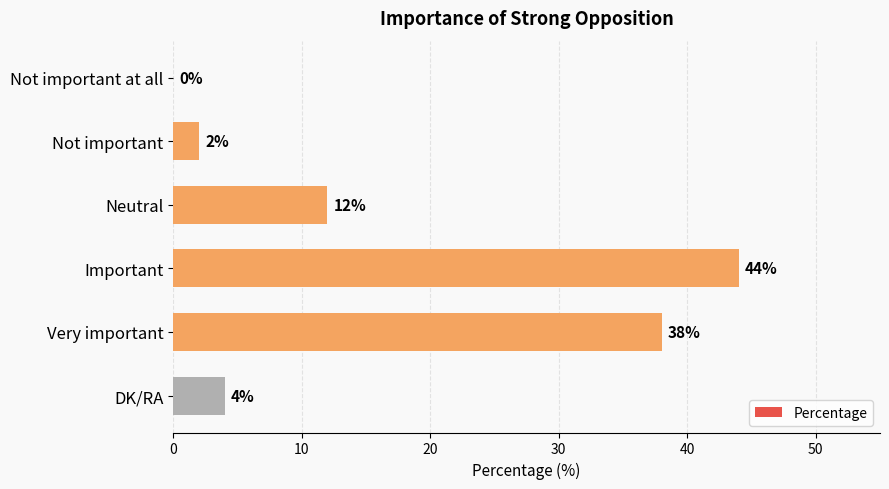

What is the maximum value shown in the chart?

44